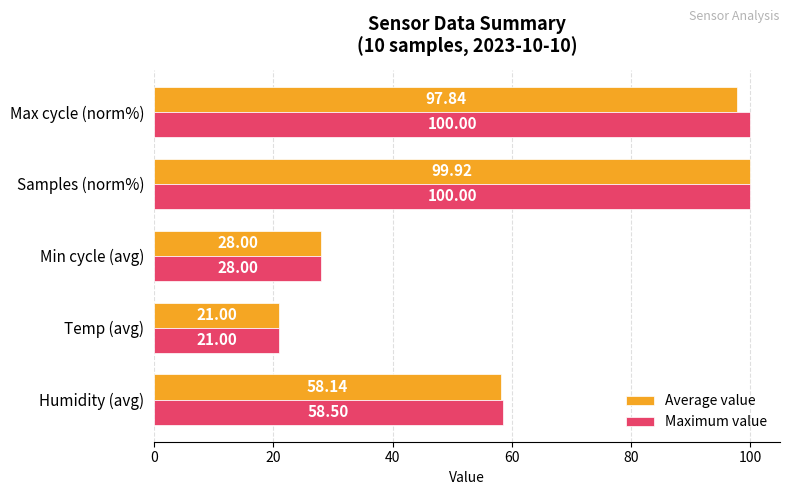

At which category is the sum across all series the highest?

Samples (norm%)